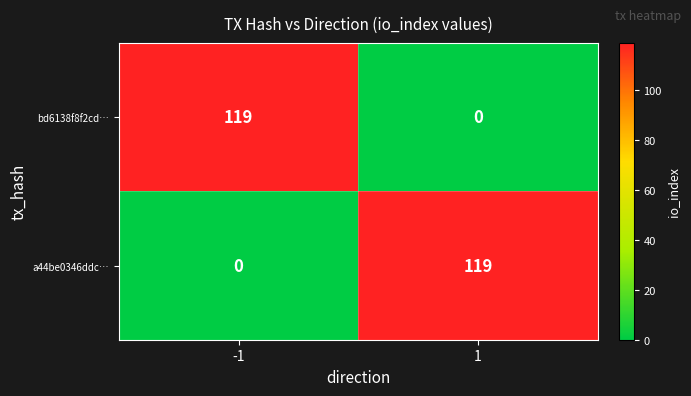

What is the total value across all series at 1?

119